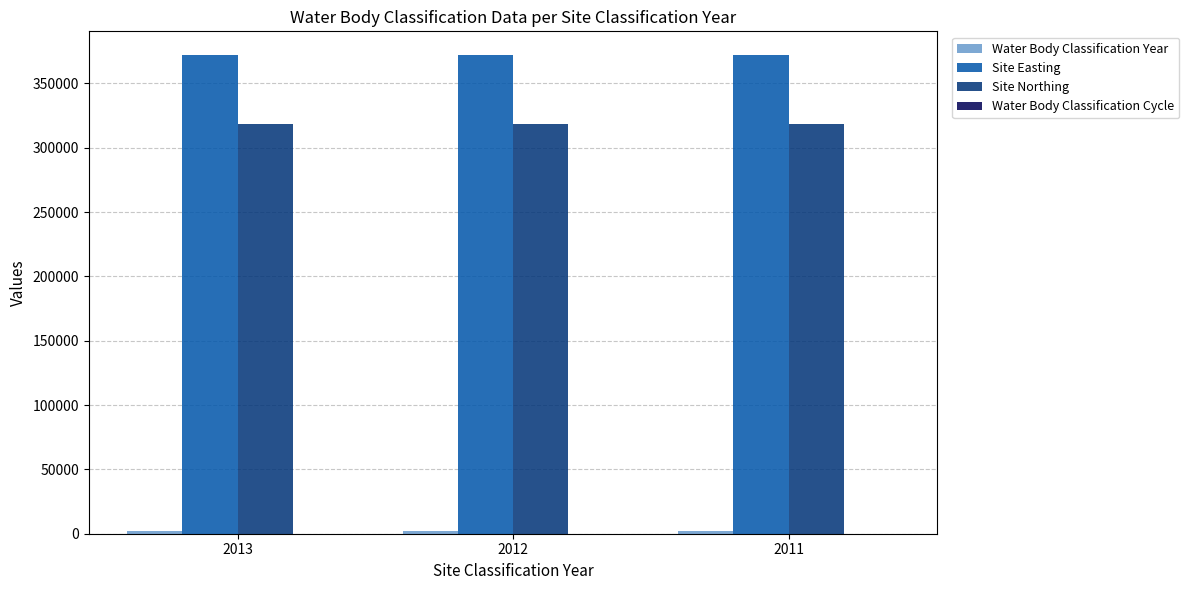

What is the total value across all series at 2013?

692314